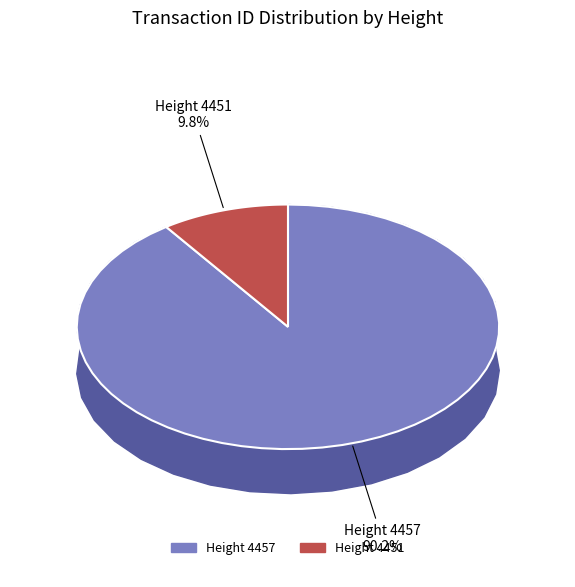

To the nearest percent, what is the combined percentage of 4457 and 4451?

100%